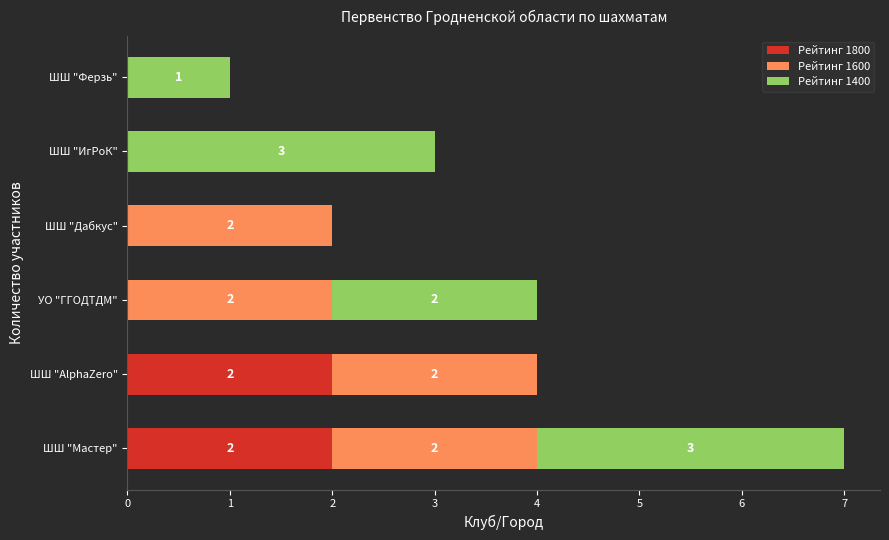

The value of Рейтинг 1800 at УО "ГГОДТДМ" is 1. True or false?

False